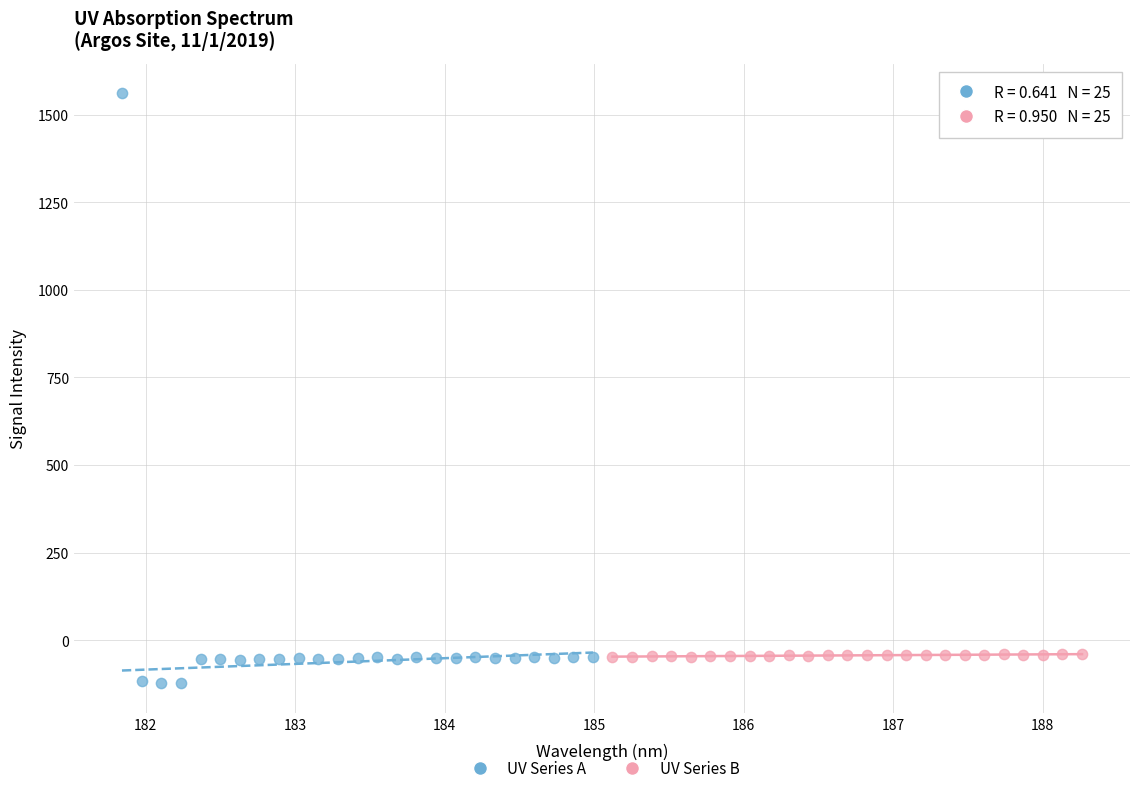

Which series reaches the maximum Y coordinate?

UV Series A